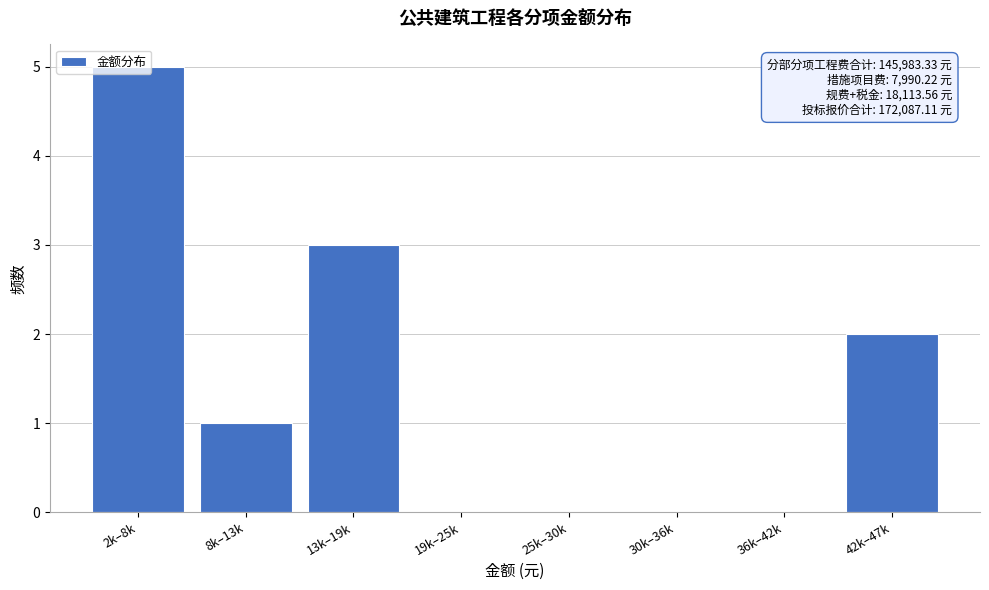

What is the change in value from 2k–8k to 19k–25k?

-5